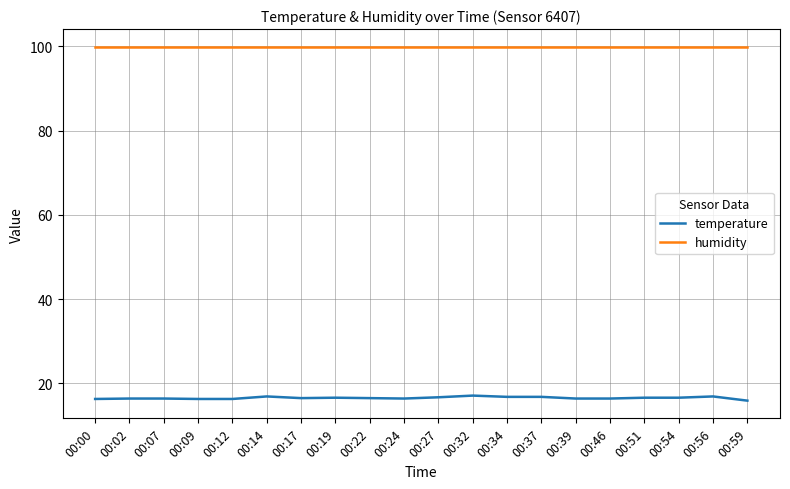

The temperature series shows 21.4 at 00:12. True or false?

False